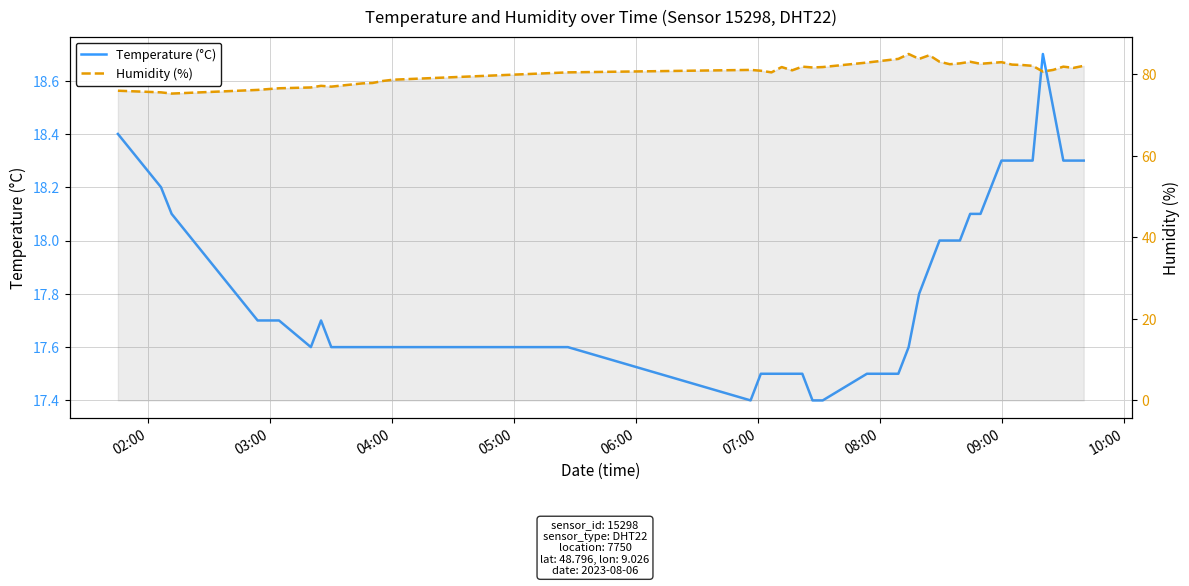

Is the value of Humidity (%) at 11 greater than the value of Temperature (°C) at 11?

Yes